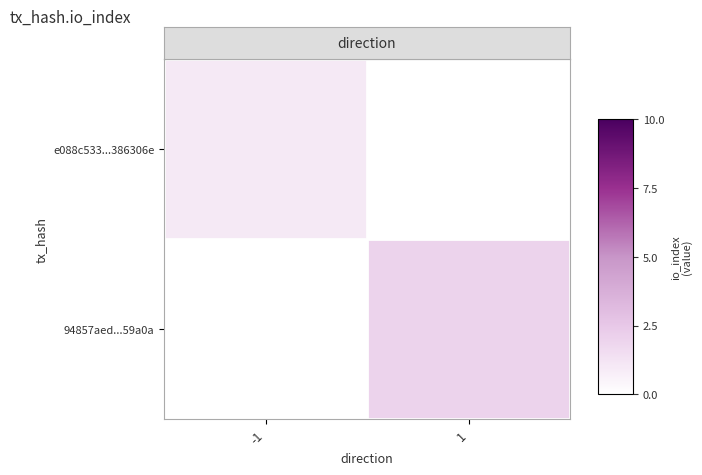

At how many categories does at least one series exceed 0?

2